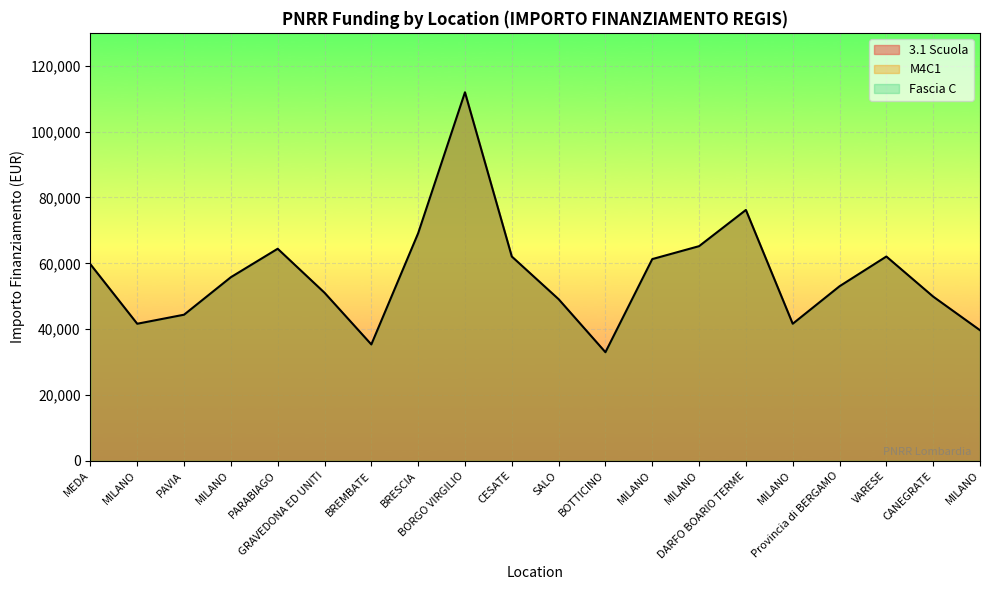

True or false: M4C1 has a value of 17947.8 at CESATE.

False